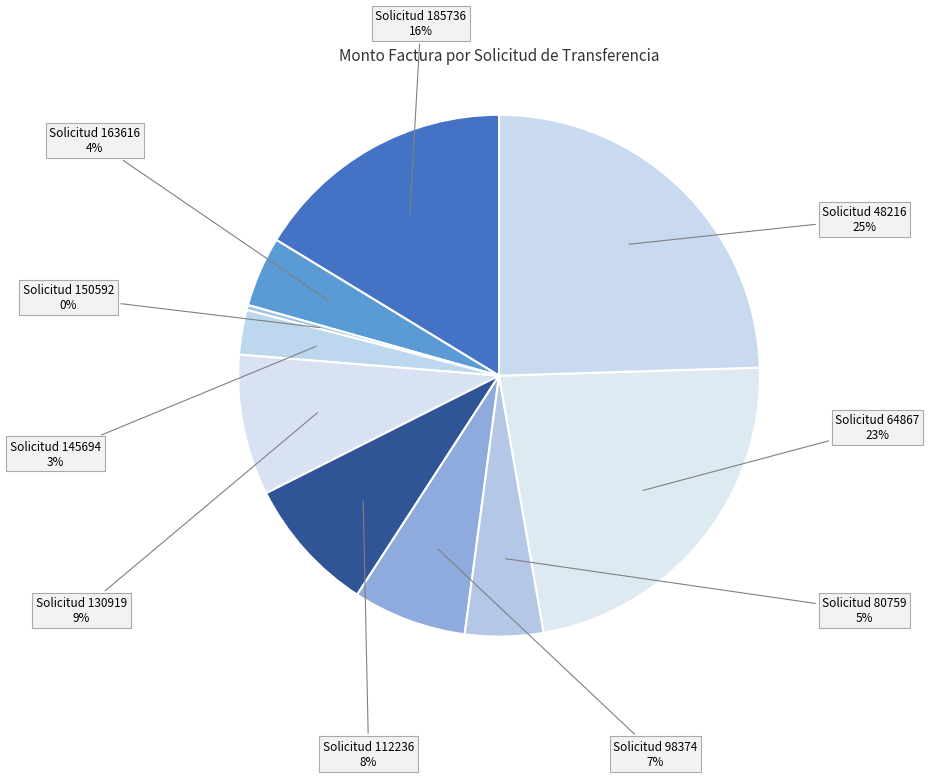

How many slices are in this pie chart?

10